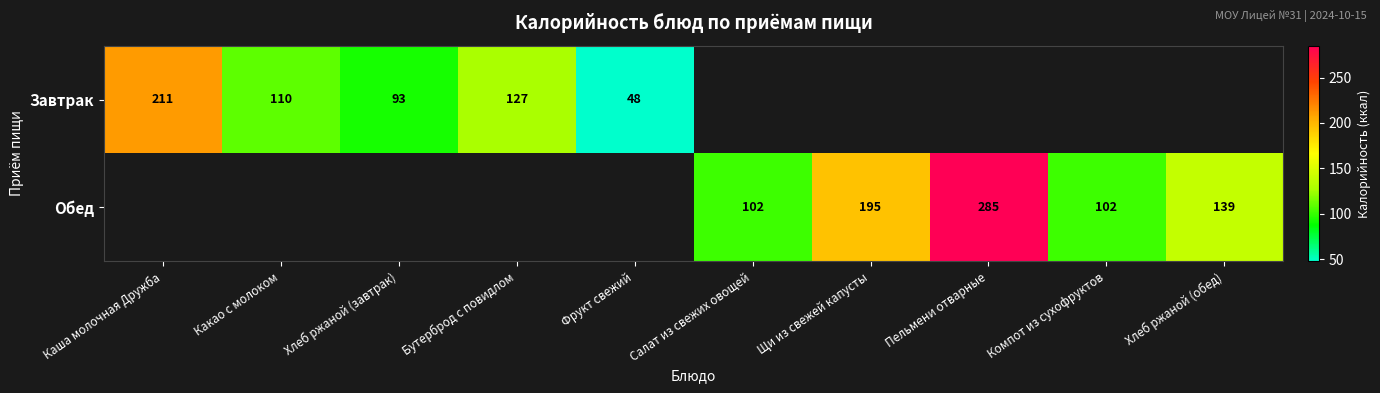

Is the value of Обед at Хлеб ржаной (обед) greater than the value of Завтрак at Бутерброд с повидлом?

Yes